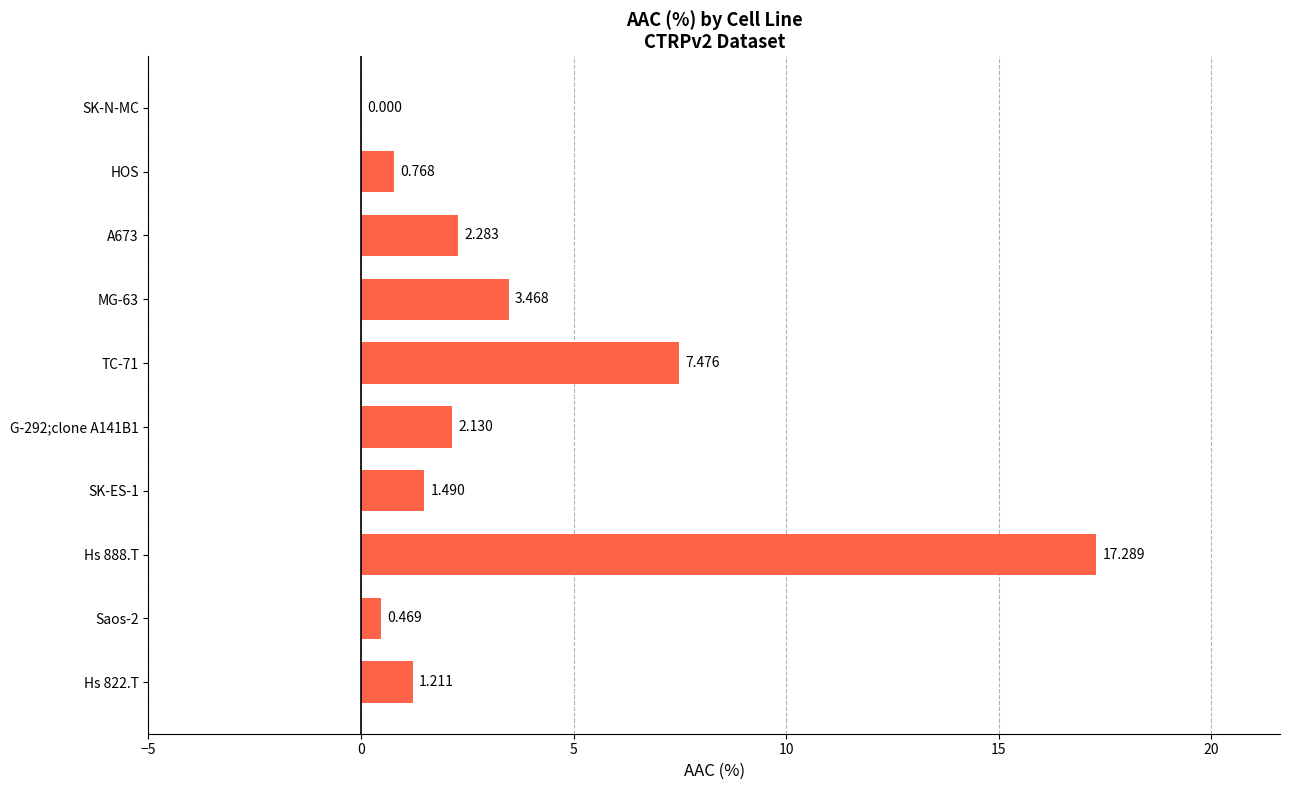

How many values exceed 2?

5